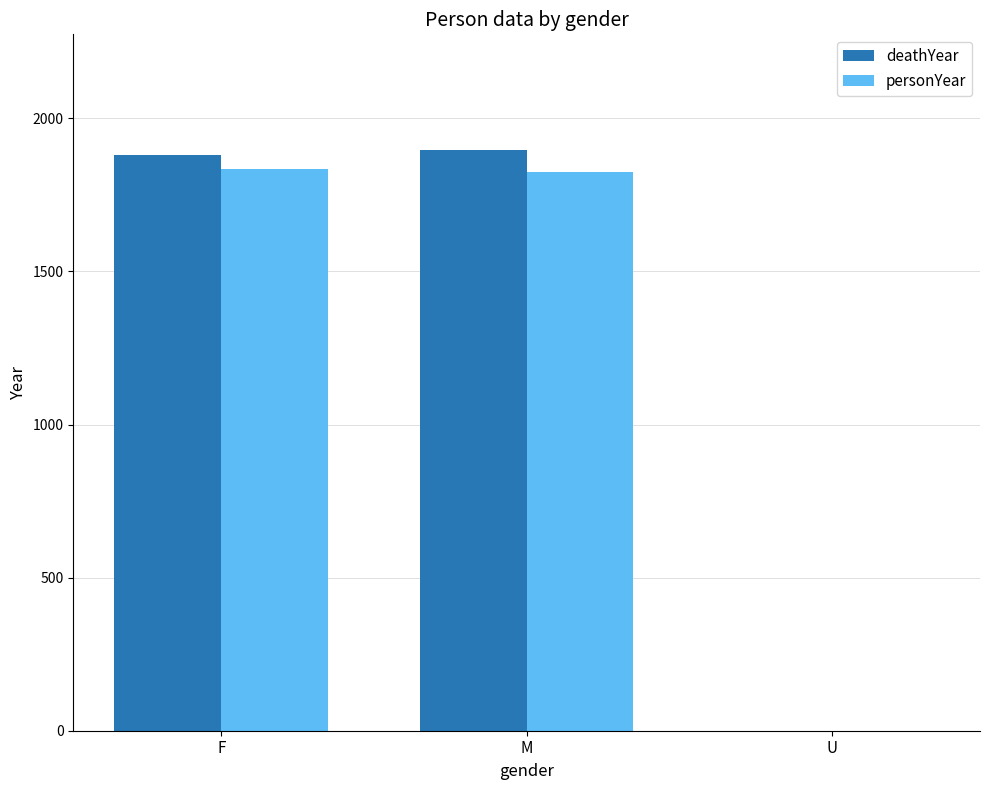

What are all the series names shown in the legend?

deathYear, personYear